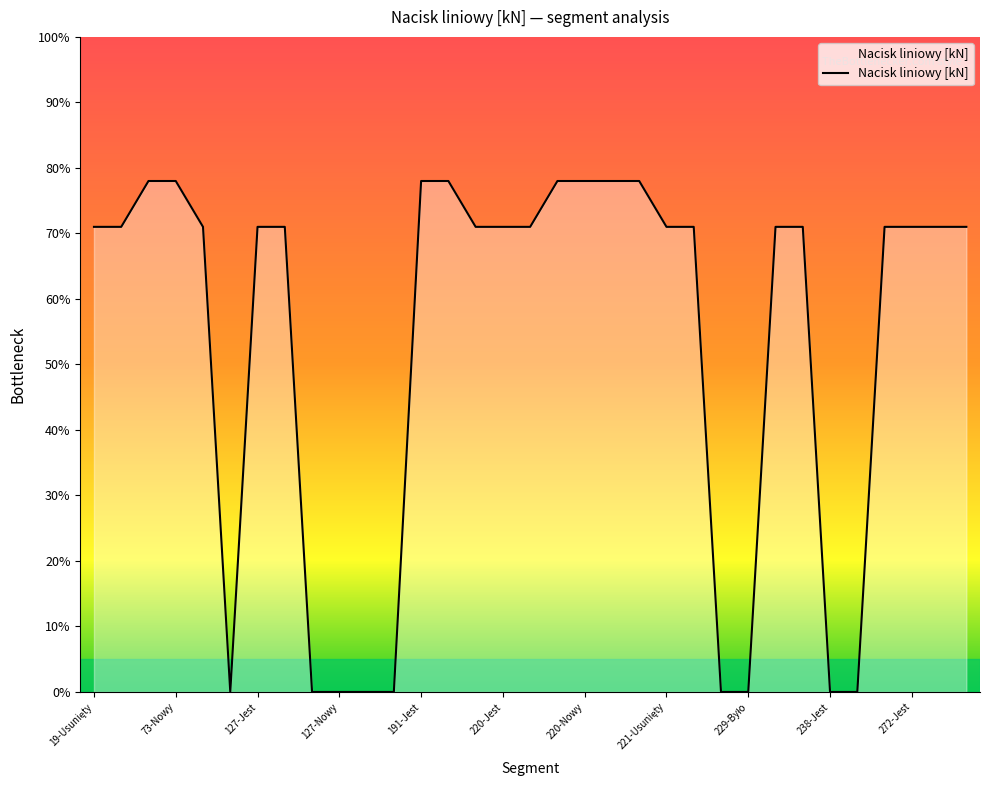

What is the greatest value displayed?

78